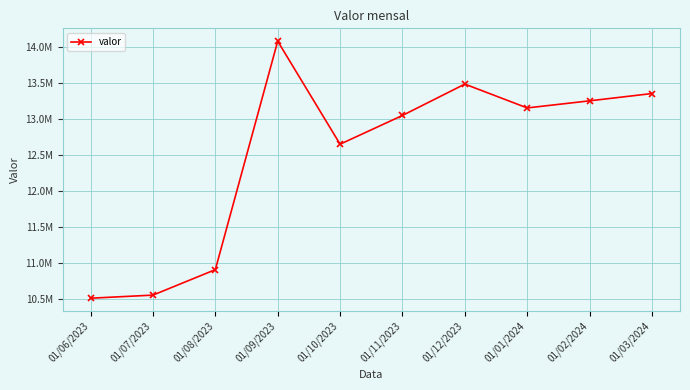

Approximately how many times larger is the value at 01/02/2024 compared to 01/09/2023?

0.9